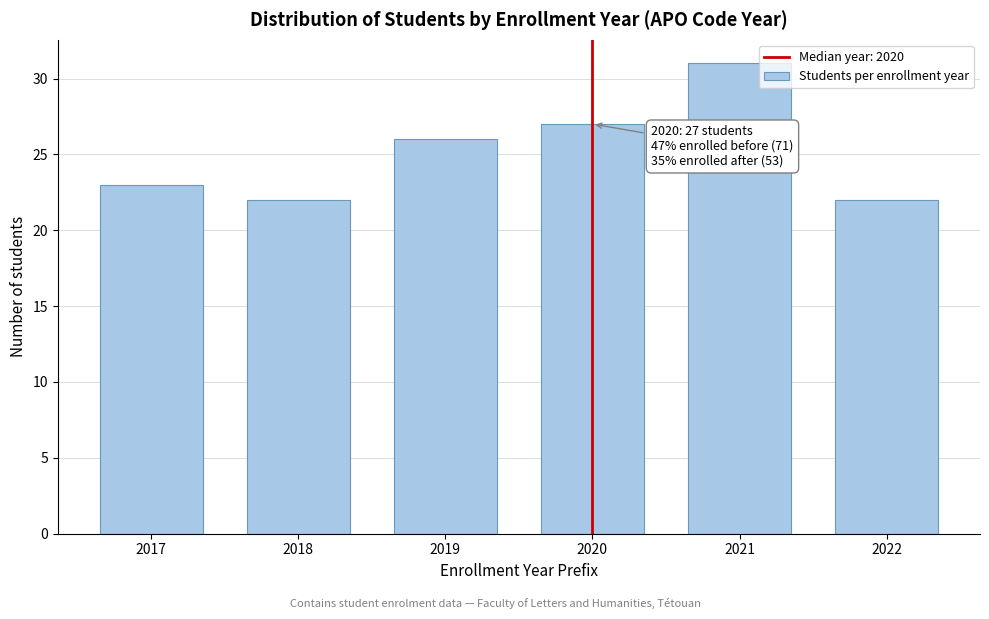

Reading left to right, what are all the values shown in this chart?

23	22	26	27	31	22